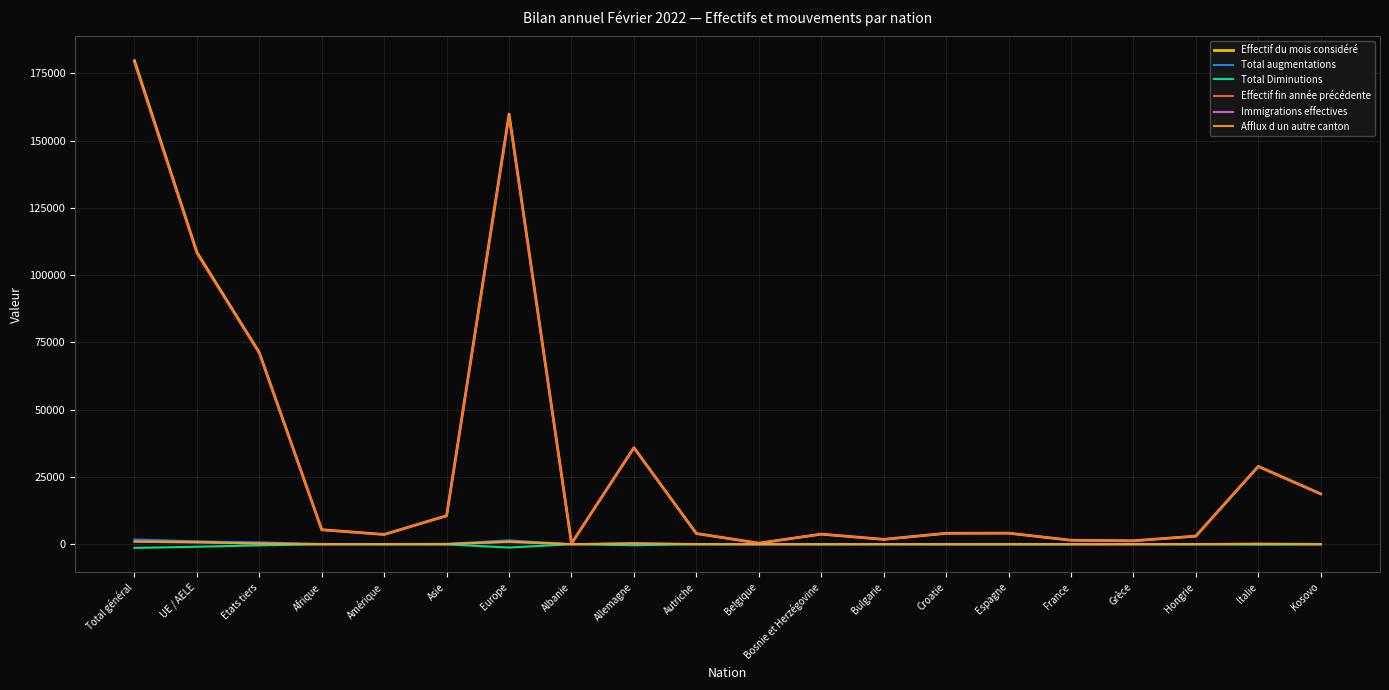

At which category is the sum across all series the highest?

Total général